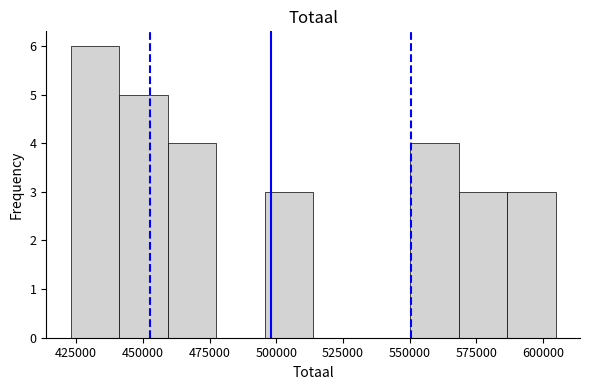

Read against the x-axis, roughly where is the centre of the tallest bar?

430000